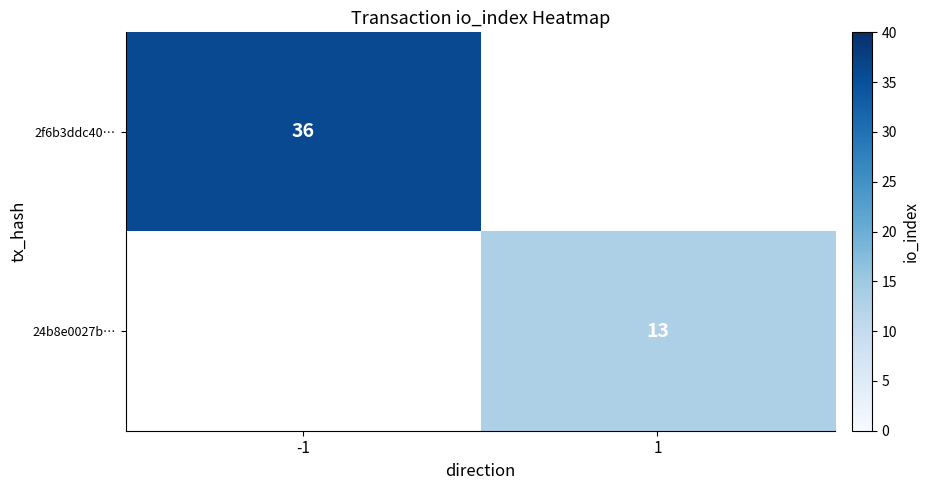

The 2f6b3ddc40… series shows 36 at -1. True or false?

True